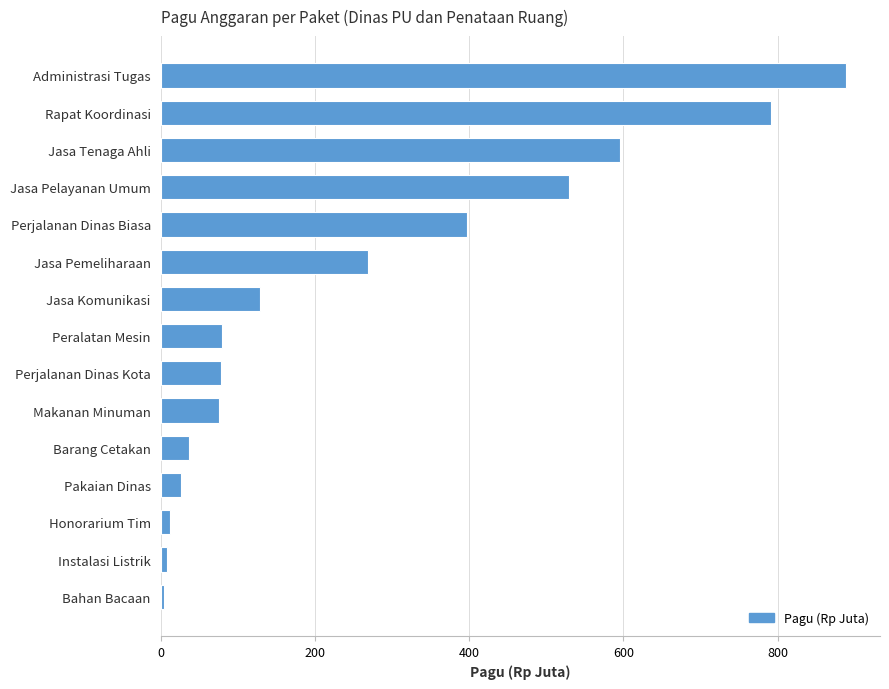

What is the change in value from Peralatan Mesin to Jasa Pelayanan Umum?

+450.4